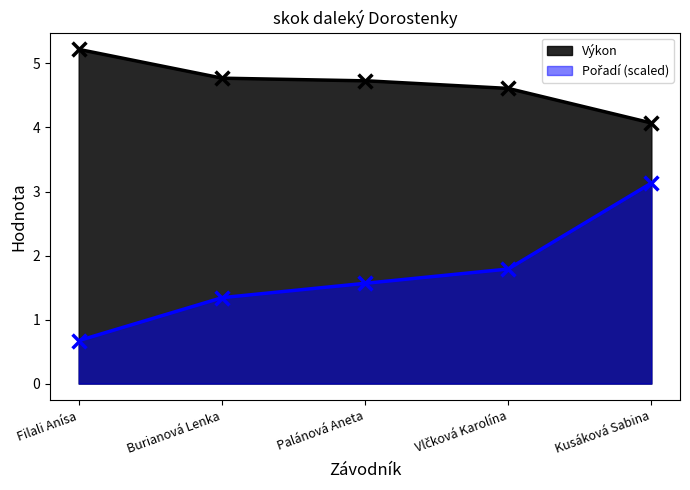

What are all the series names shown in the legend?

Pořadí, Výkon